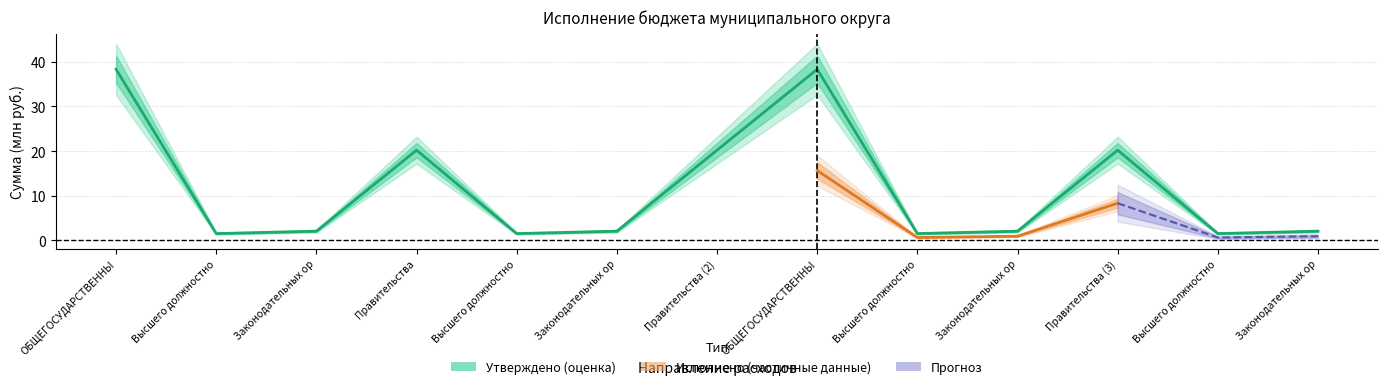

Is it true that the value at Высшего должностно is 1.5?

True